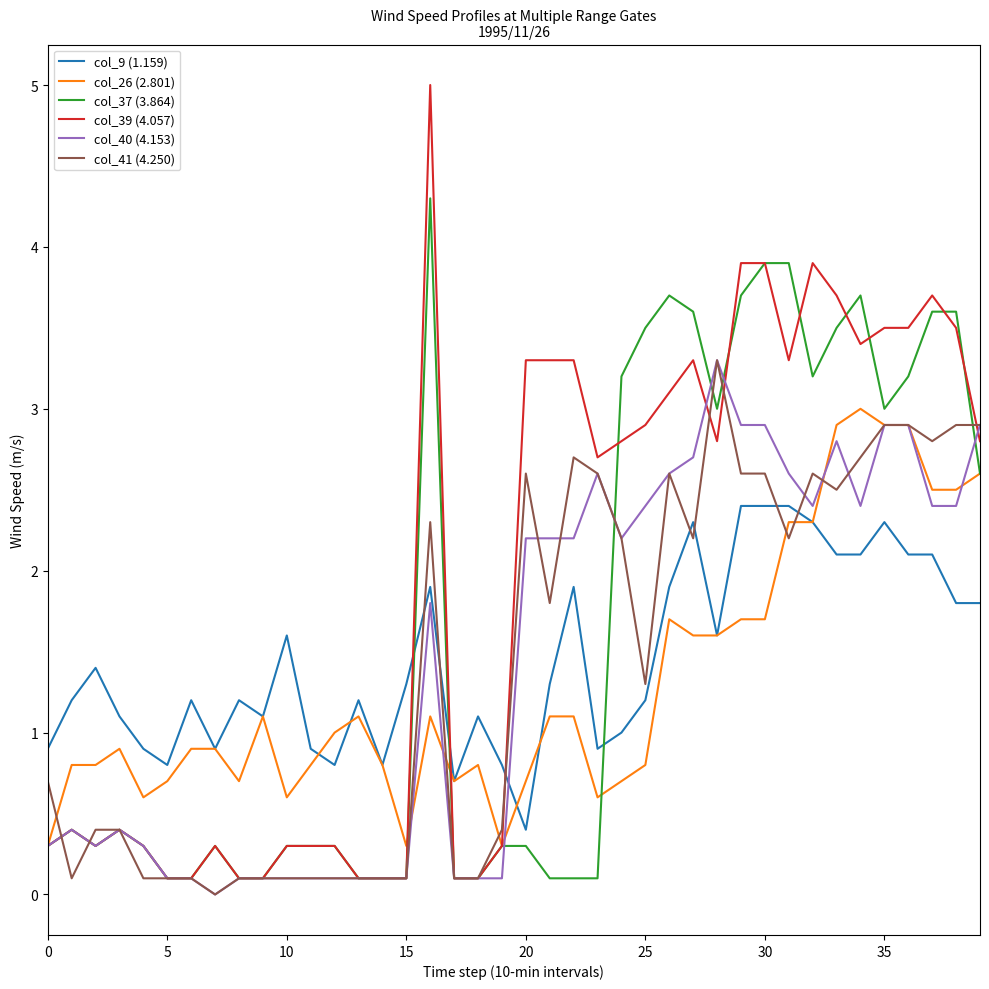

Which series has the largest total across all categories?

col_39 (4.057)